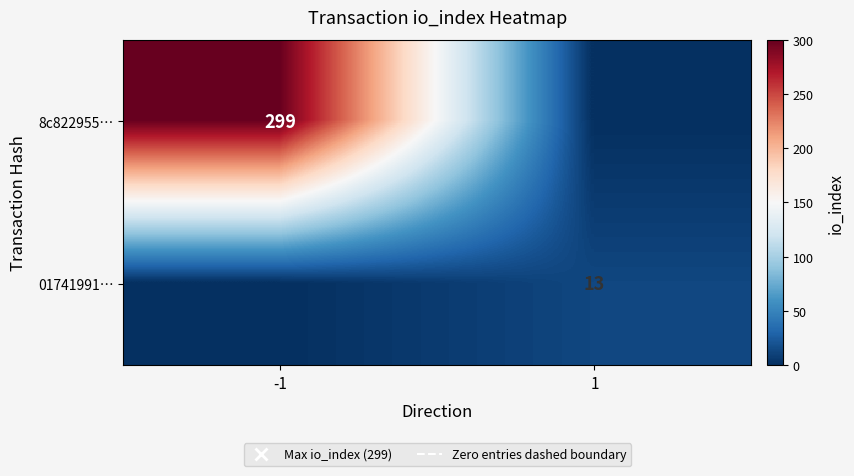

The 01741991… series shows 22 at 1. True or false?

False